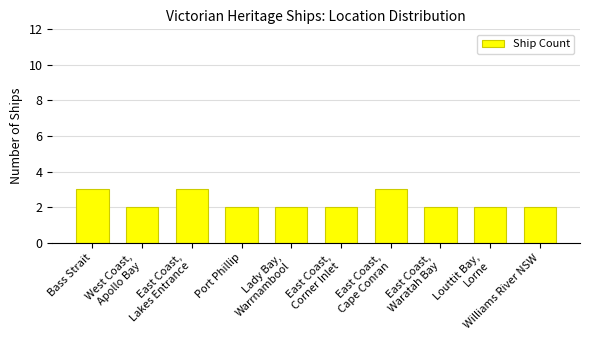

Reading left to right, list all the values displayed in this chart.

3	2	3	2	2	2	3	2	2	2